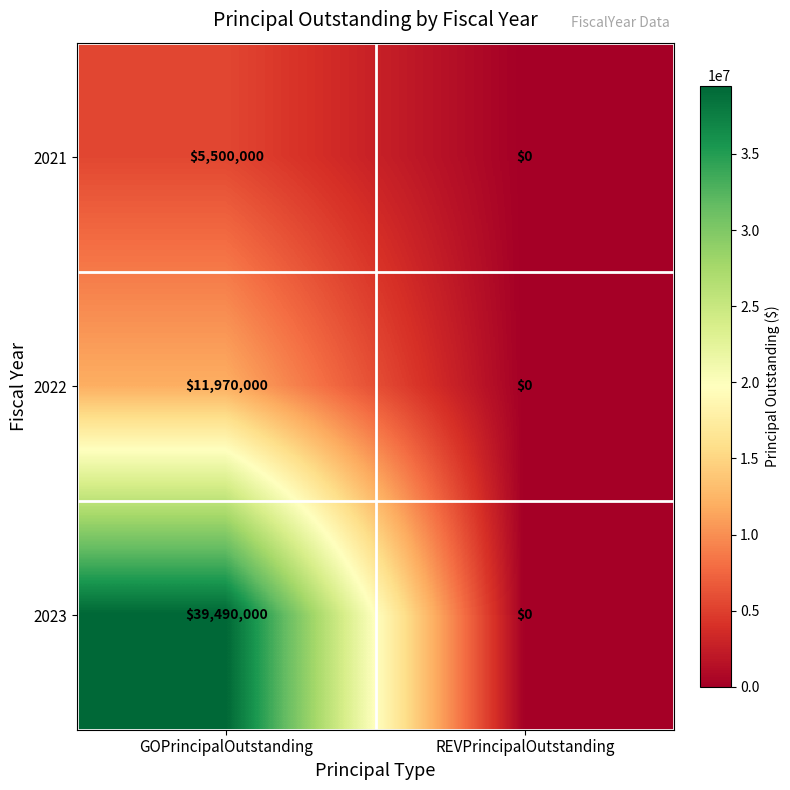

How many values in 2023 are above zero?

1